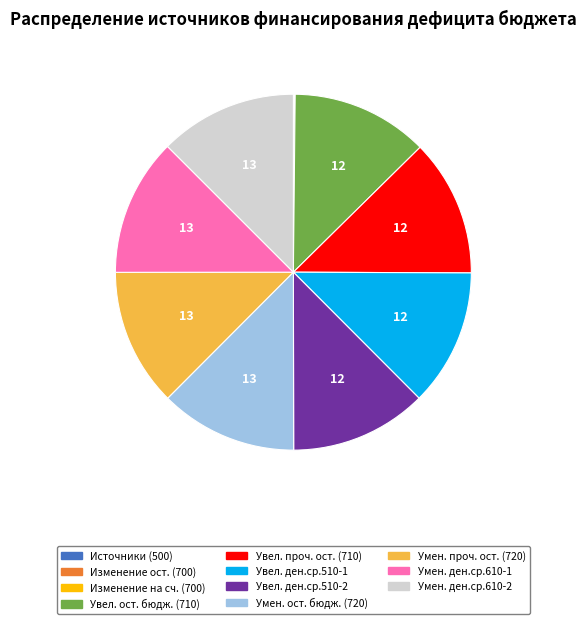

Does any single category account for the majority?

No